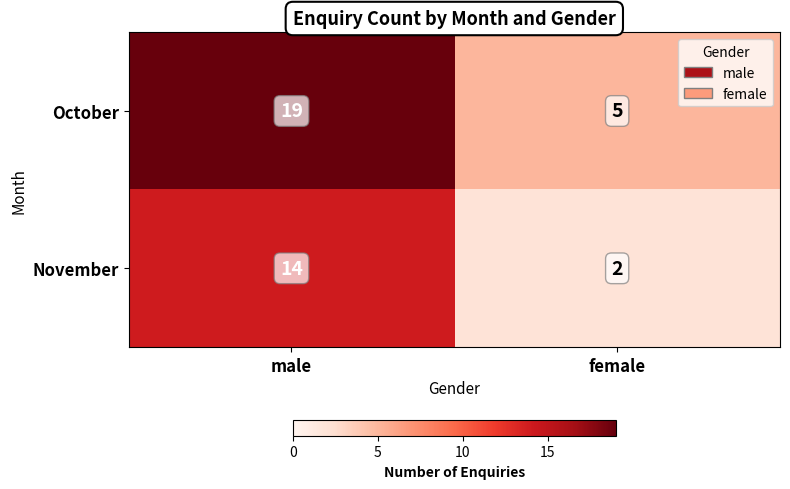

Reading left to right, list all the values displayed in this chart.

October: 19	5
November: 14	2